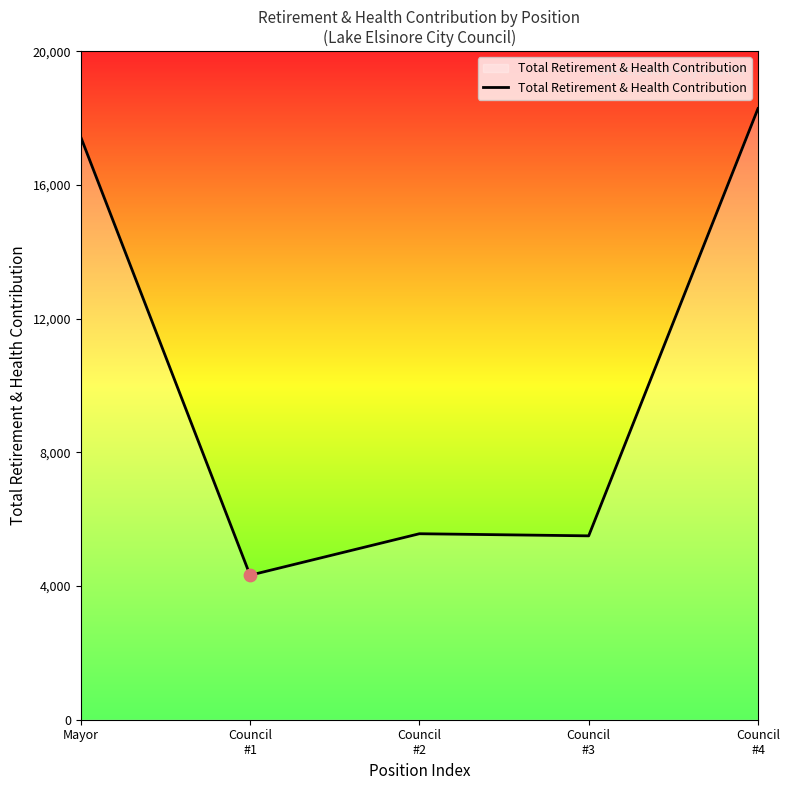

What is the change in value from Mayor to Council
#3?

-11930